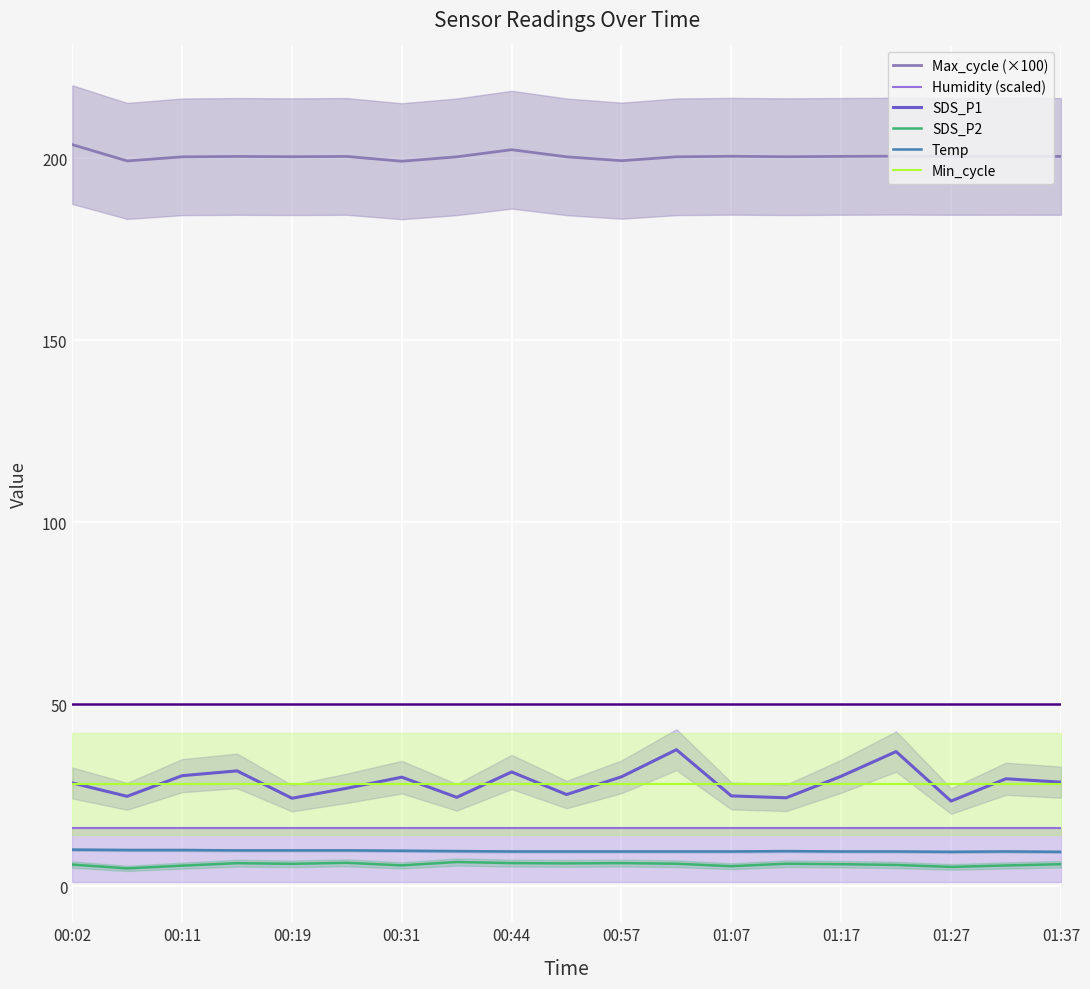

What is the maximum value for Min_cycle?

28.0